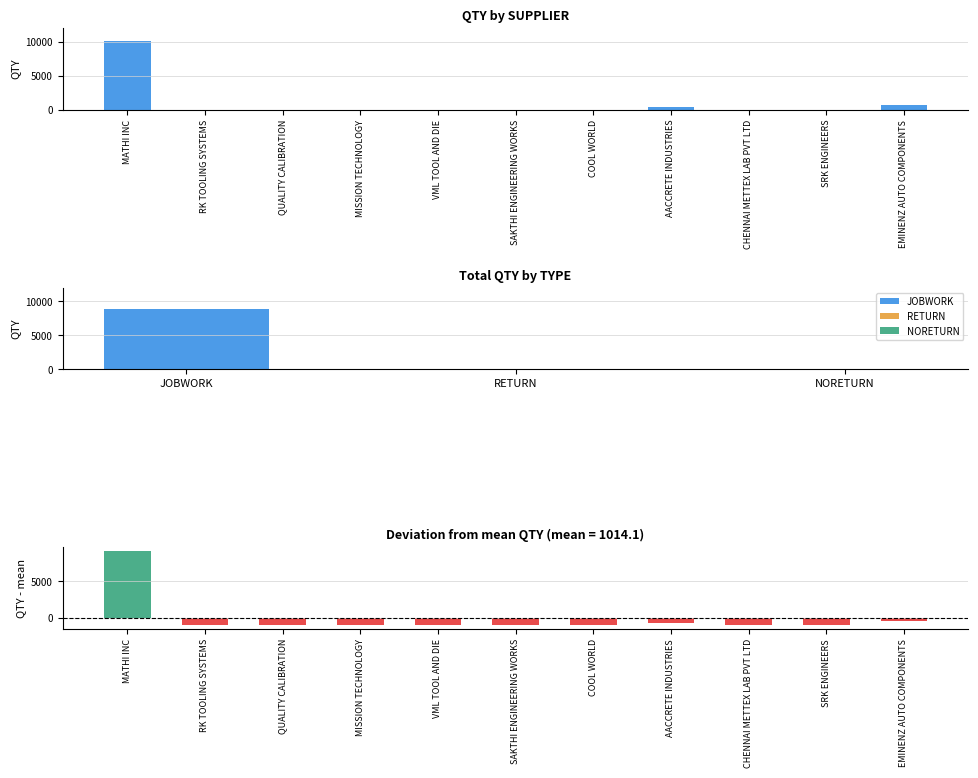

Rank the series at QUALITY CALIBRATION from lowest to highest value.

QTY - mean, QTY